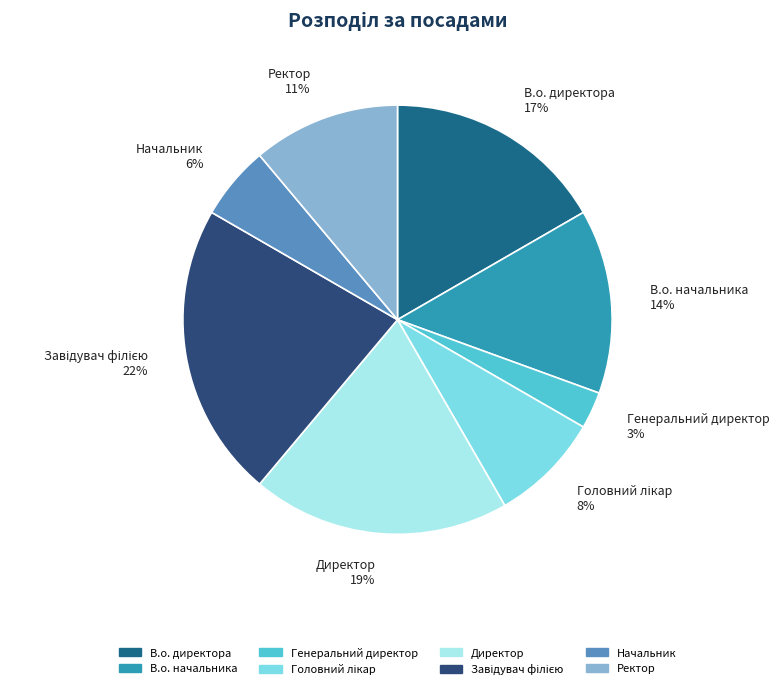

Is there a majority slice in this chart?

No